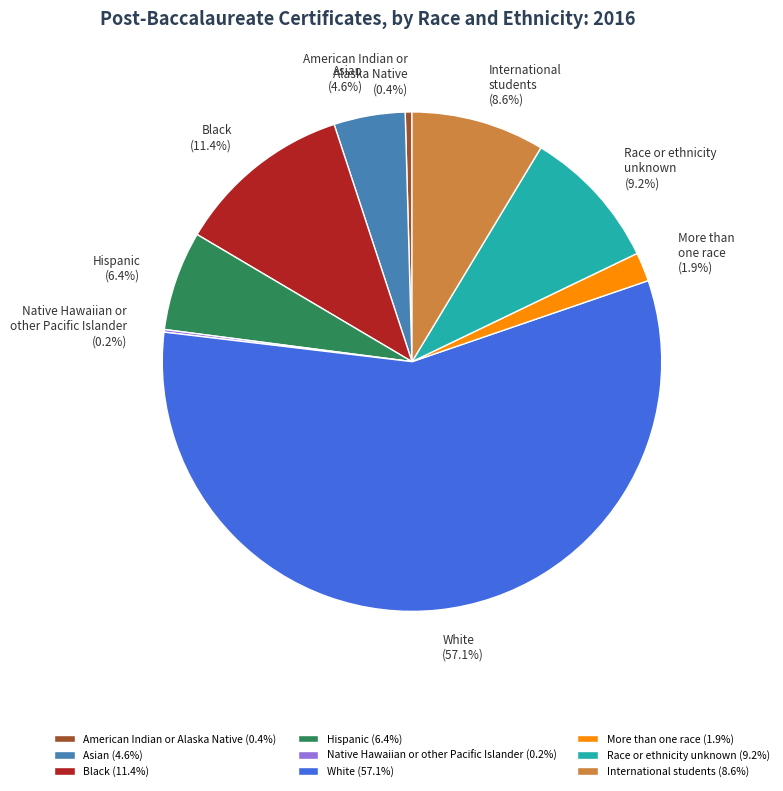

Which has a higher value, More than one race (1.9%) or International students (8.6%)?

International students (8.6%)